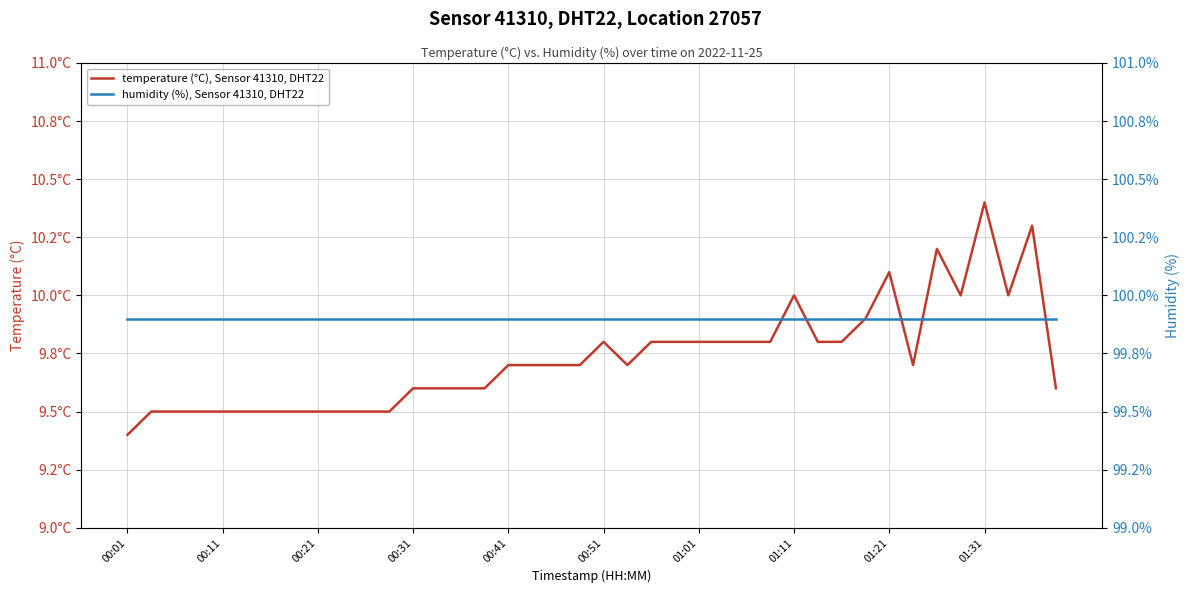

True or false: temperature (°C), Sensor 41310, DHT22 and humidity (%), Sensor 41310, DHT22 intersect in this chart.

False